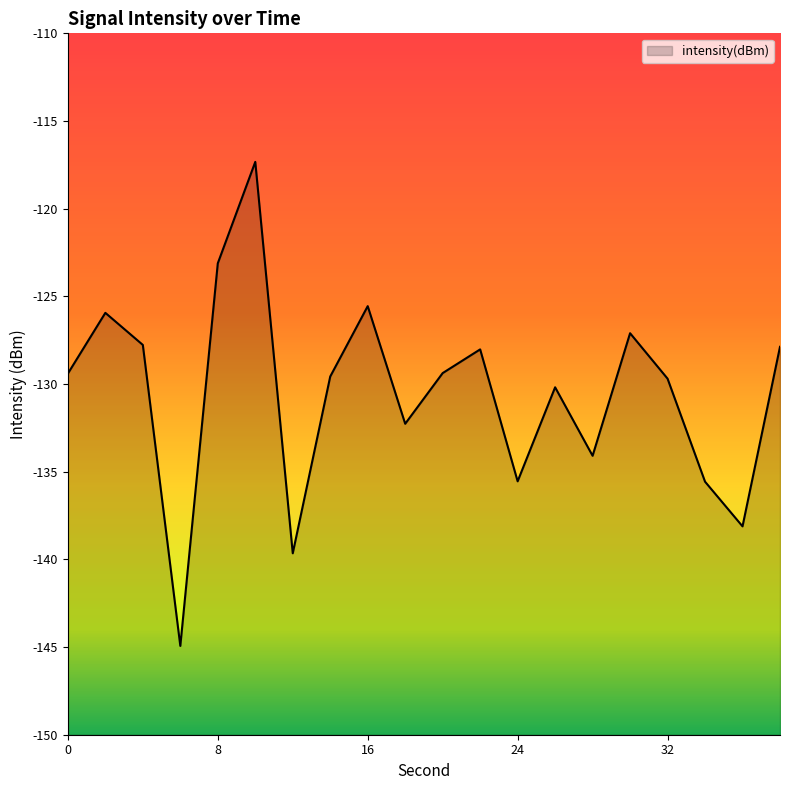

List the labels in order of value, largest first.

10, 8, 16, 2, 30, 4, 38, 22, 20, 0, 14, 32, 26, 18, 28, 24, 34, 36, 12, 6